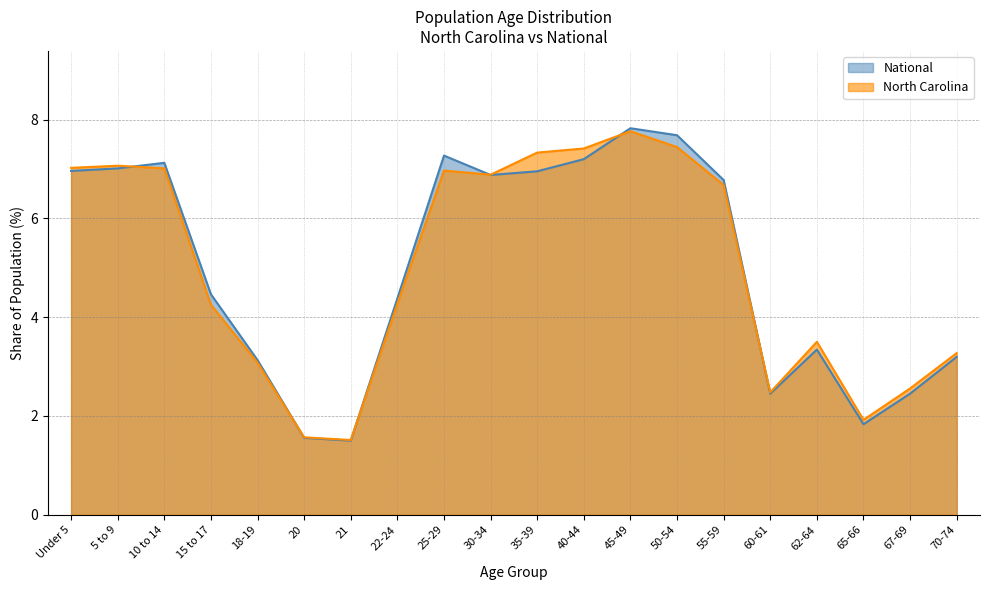

Reading right to left, transcribe all the data shown in this chart.

North Carolina: 3.3	2.6	1.9	3.5	2.5	6.7	7.4	7.8	7.4	7.3	6.9	7.0	4.3	1.5	1.6	3.1	4.3	7.0	7.1	7.0
National: 3.2	2.5	1.8	3.3	2.5	6.8	7.7	7.8	7.2	7.0	6.9	7.3	4.4	1.5	1.6	3.1	4.5	7.1	7.0	7.0